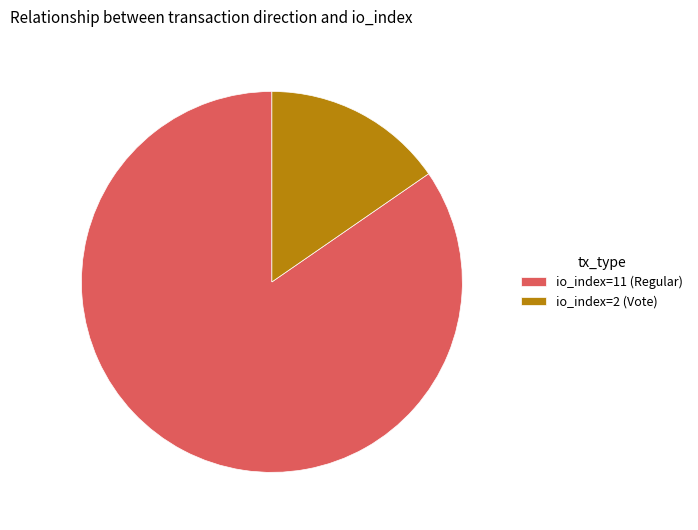

How many slices are in this pie chart?

2